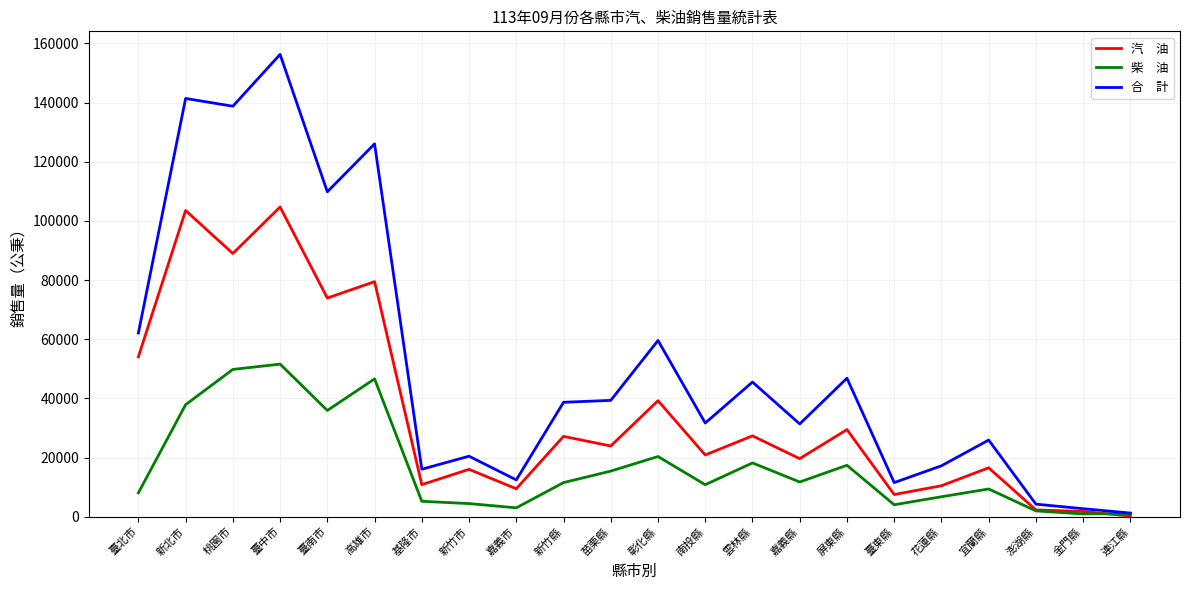

Which label corresponds to the largest value in the chart?

臺中市